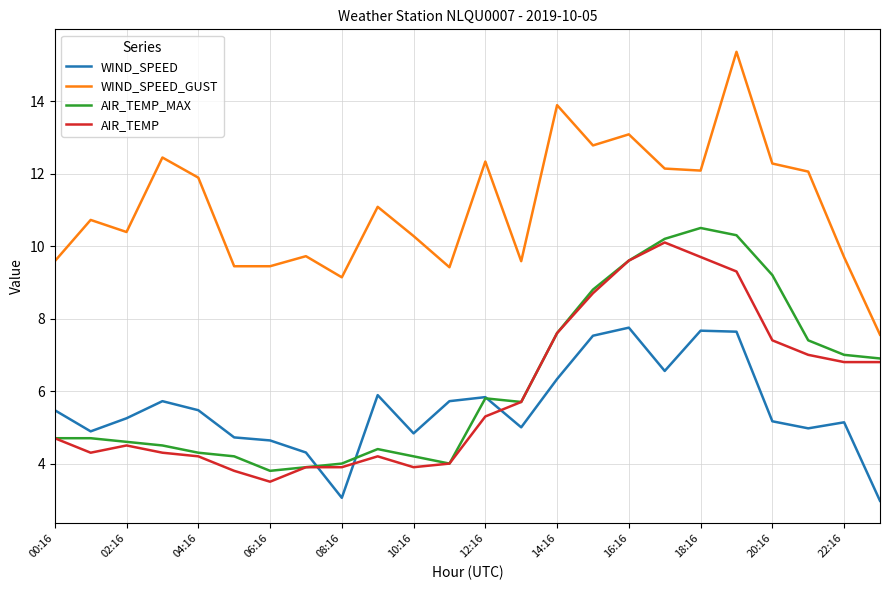

Which series has the largest range (max minus min)?

WIND_SPEED_GUST